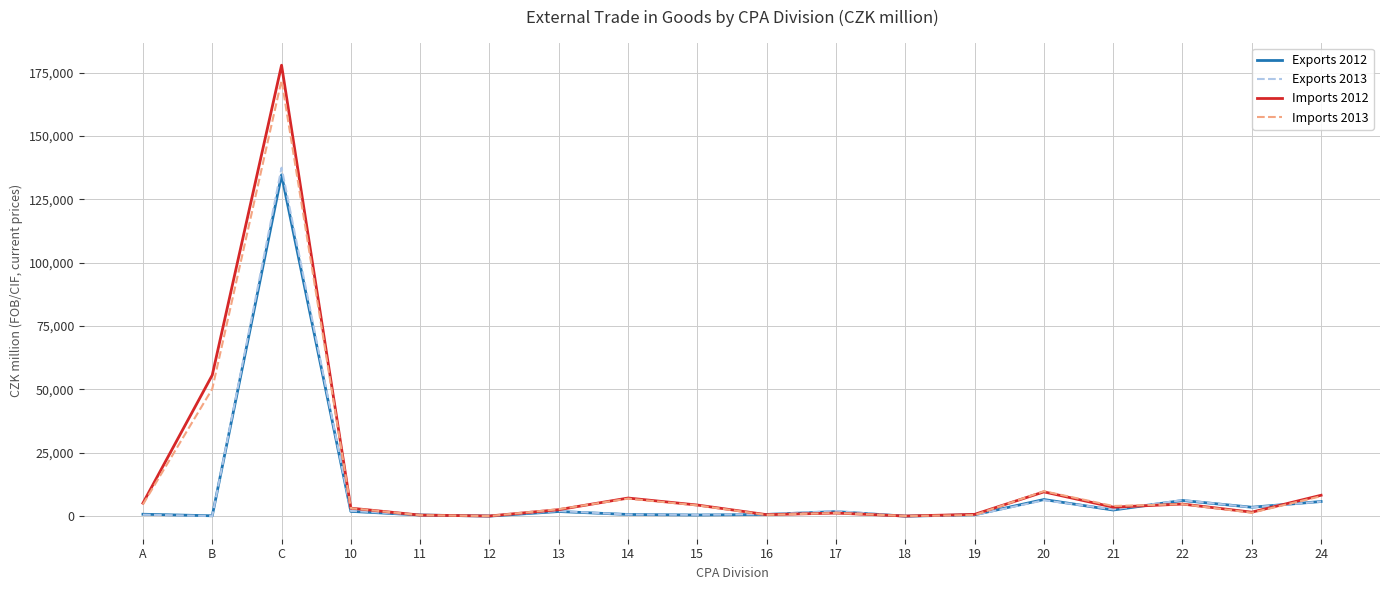

True or false: Imports 2012 has a value of 55638 at B.

True